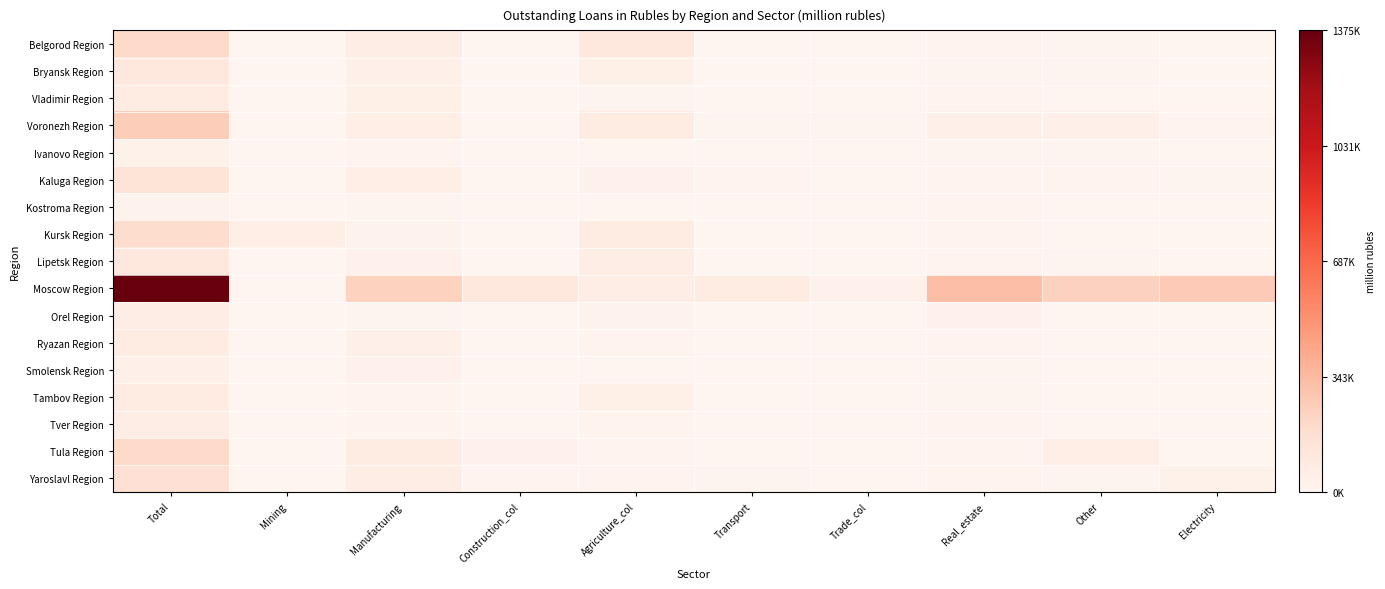

Which series has the largest range (max minus min)?

Moscow Region